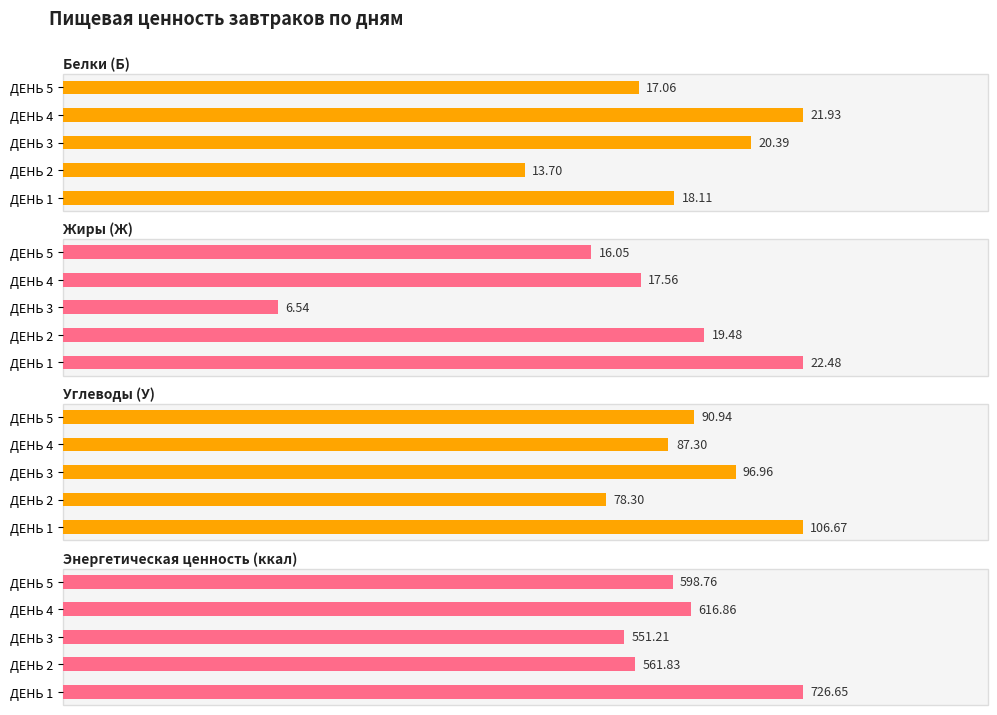

What is the spread (max minus min) of values at ДЕНЬ 5?

582.7